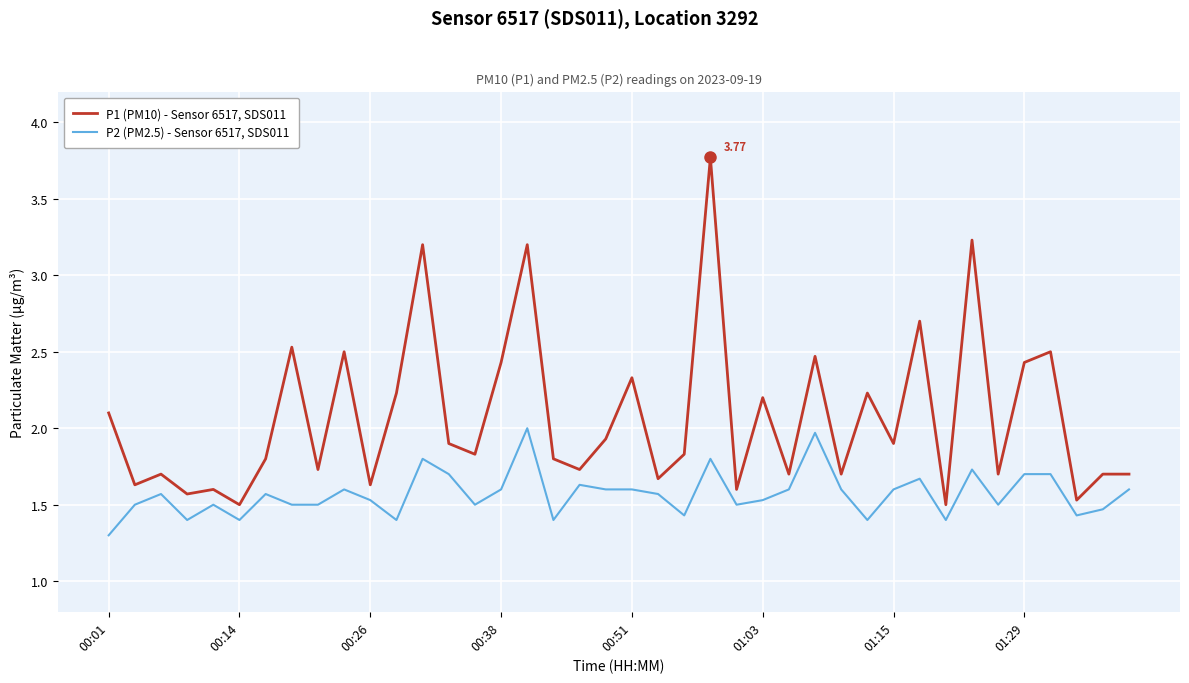

Rank the series by their average value, from highest to lowest.

P1 (PM10) - Sensor 6517, SDS011, P2 (PM2.5) - Sensor 6517, SDS011